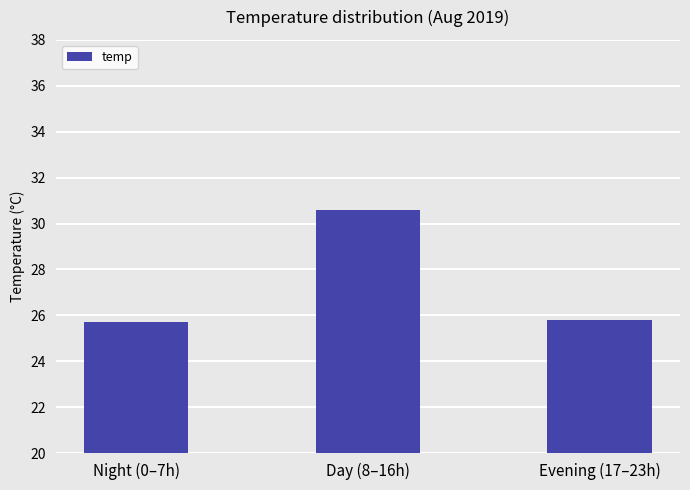

How many values are between 25 and 30?

2